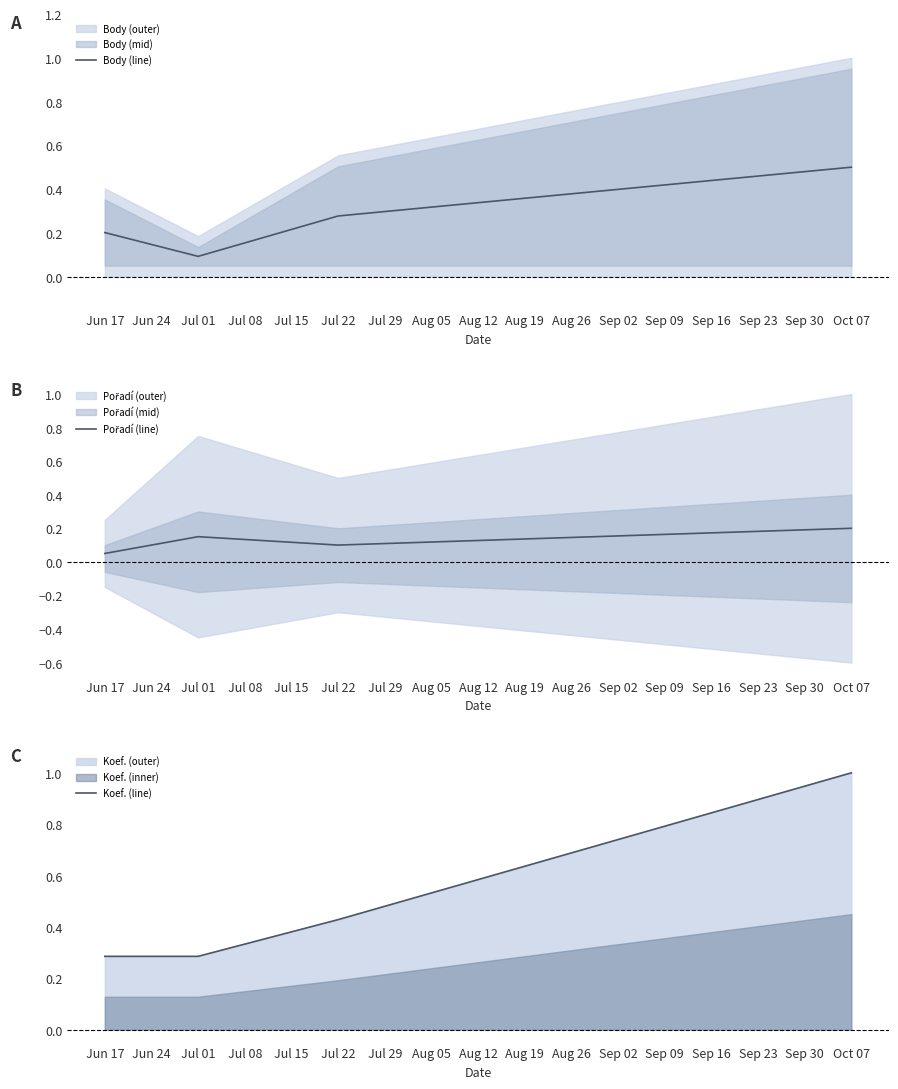

At which label is Koef. (line) closest to 0?

Jun 17